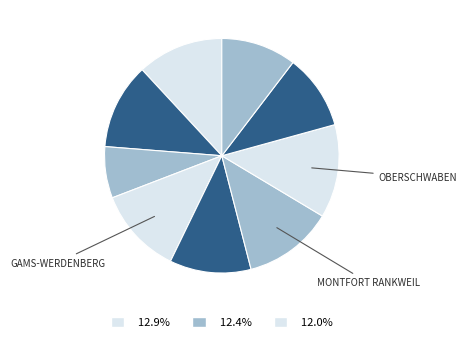

How many slices are in this pie chart?

9